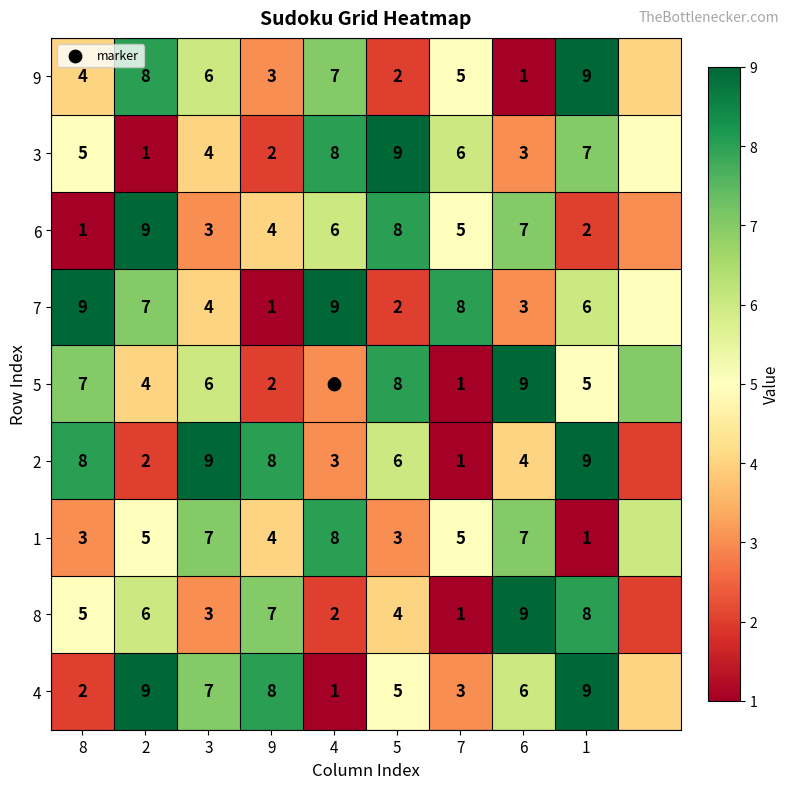

Where does the 2 series first go above 6?

8